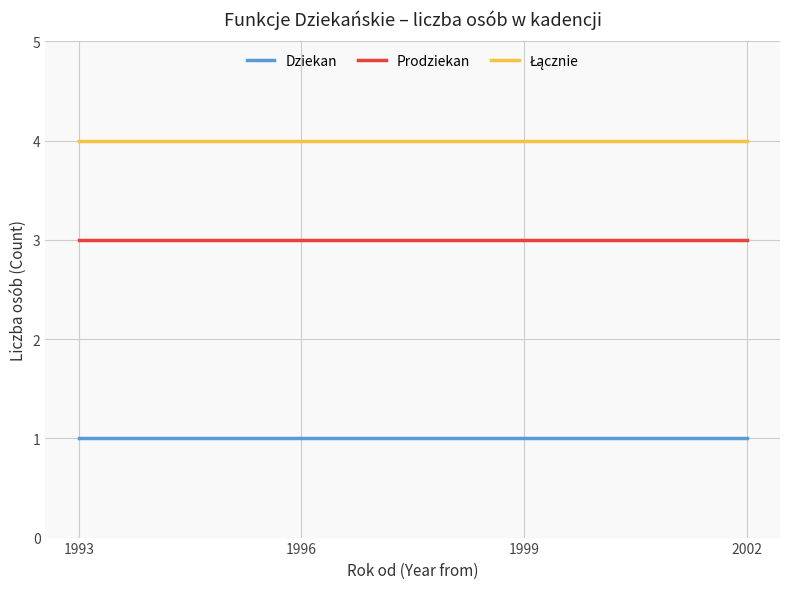

Is this an area chart (filled region under the line)?

No